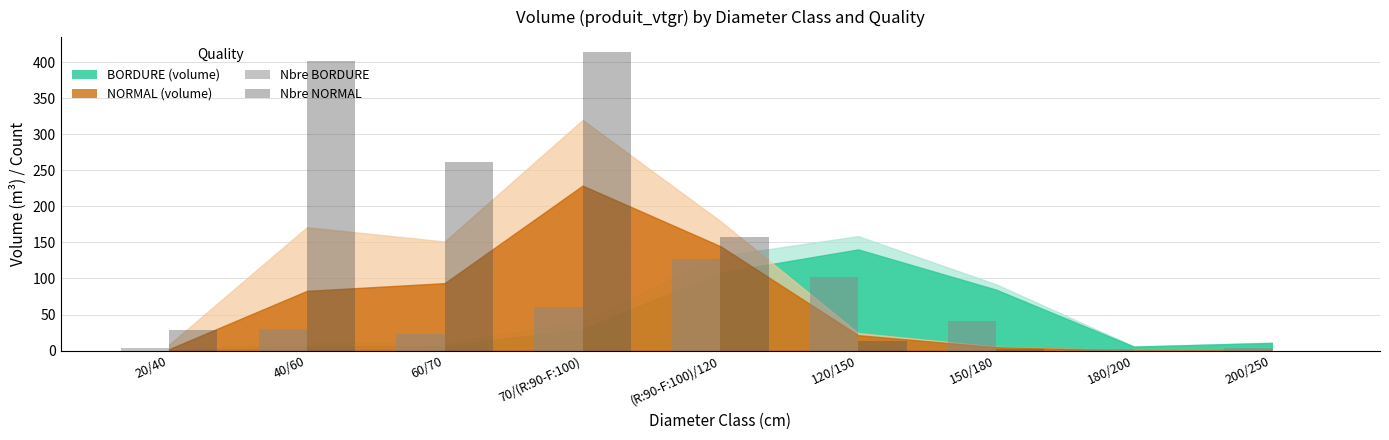

Read the Nbre BORDURE value at 120/150, to the nearest 50.

100